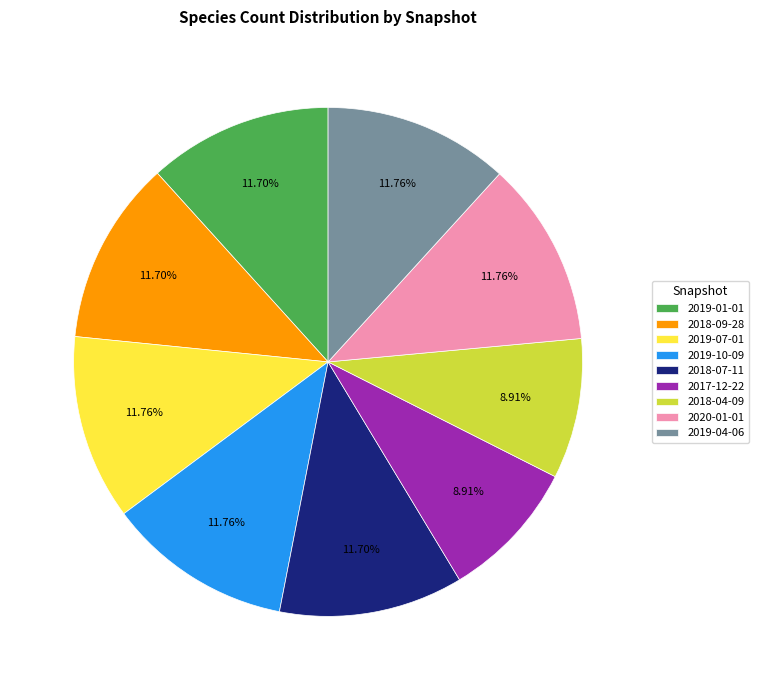

To the nearest percent, what is the combined percentage of 2018-07-11 and 2019-04-06?

23%